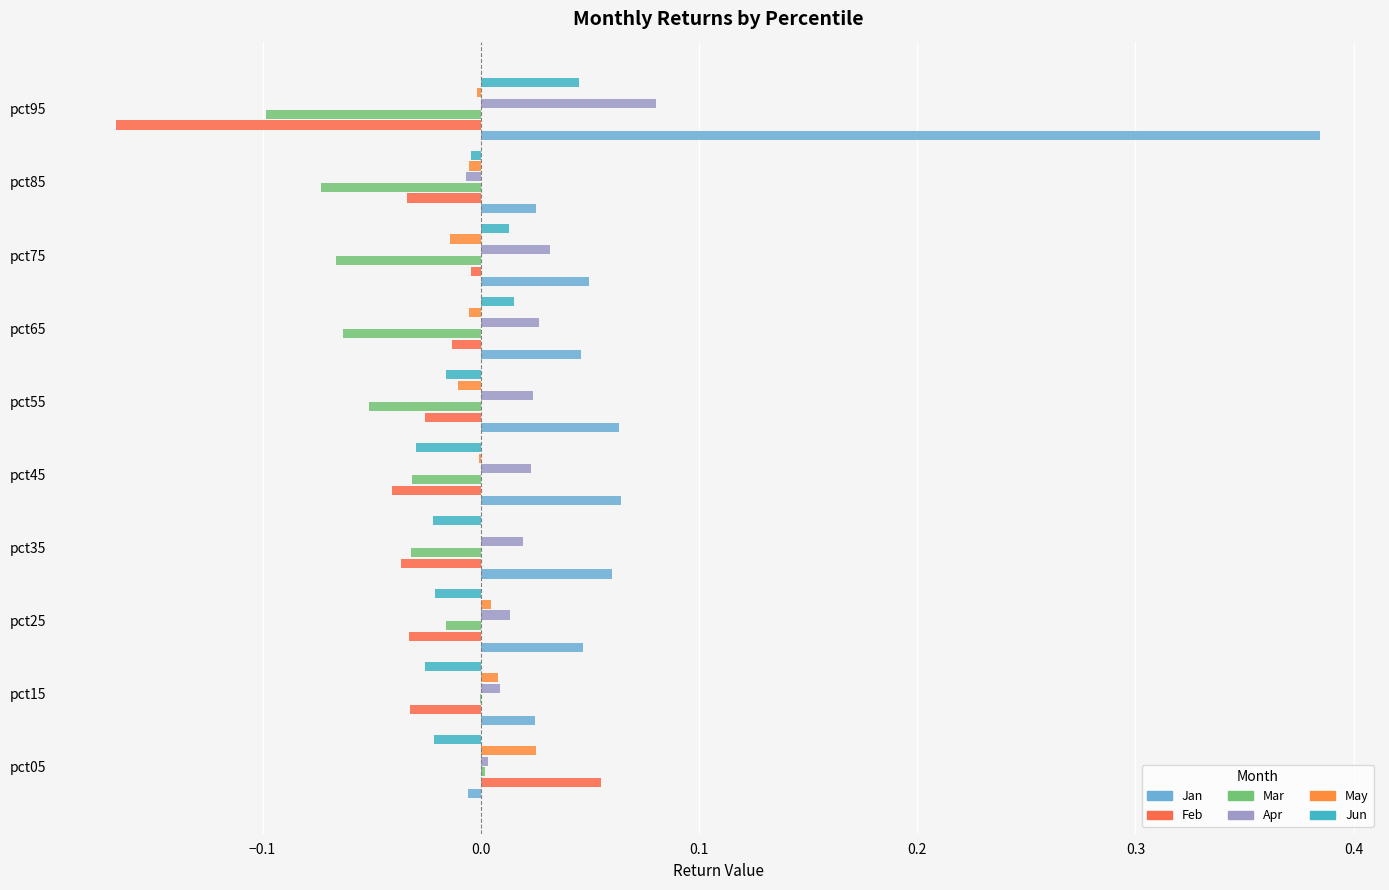

How many categories are shown in the chart?

10